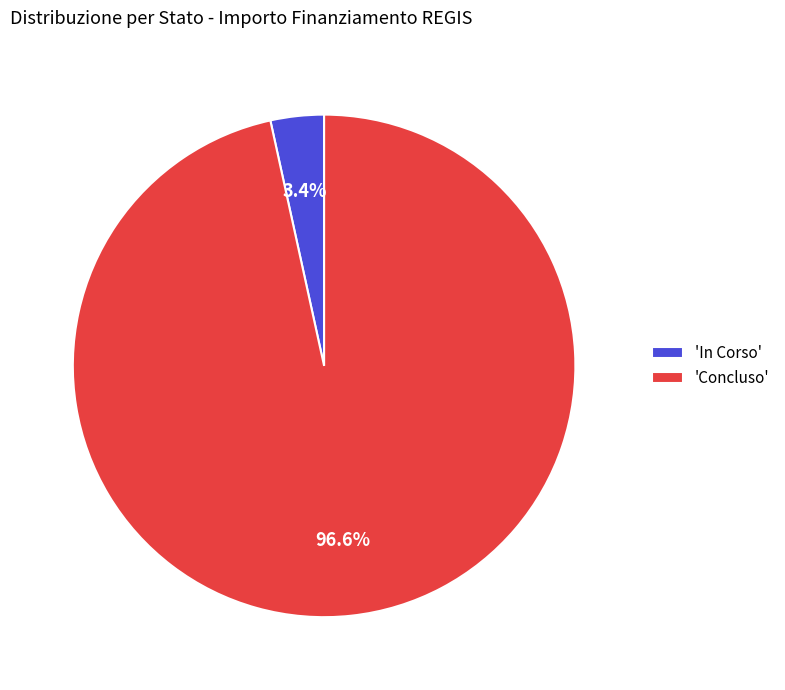

What portion of the pie excludes 'In Corso'?

96.6%